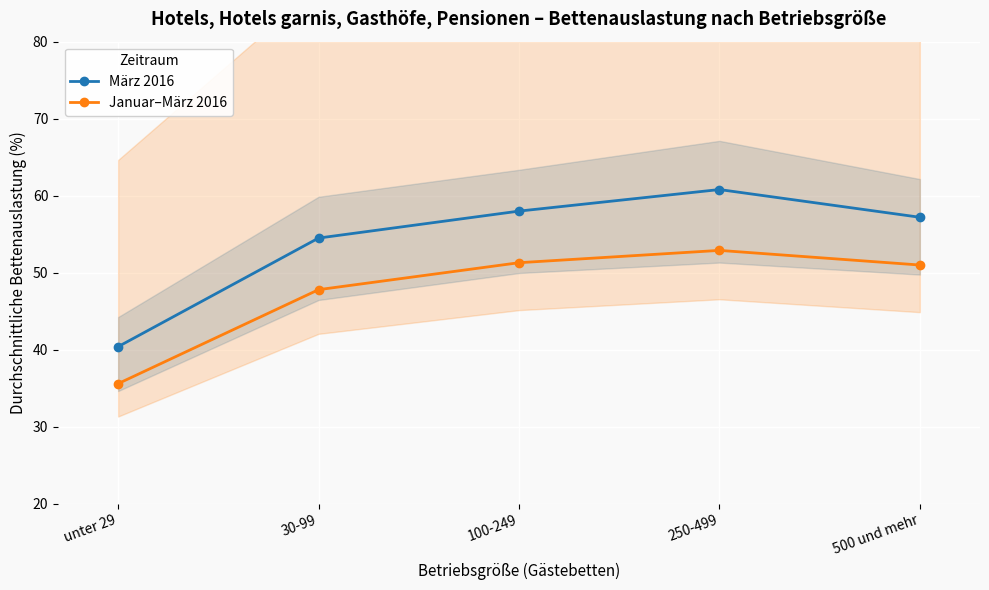

Reading right to left, extract all data points from this chart.

März 2016: 57.2	60.8	58.0	54.5	40.4
Januar–März 2016: 51.0	52.9	51.3	47.8	35.6